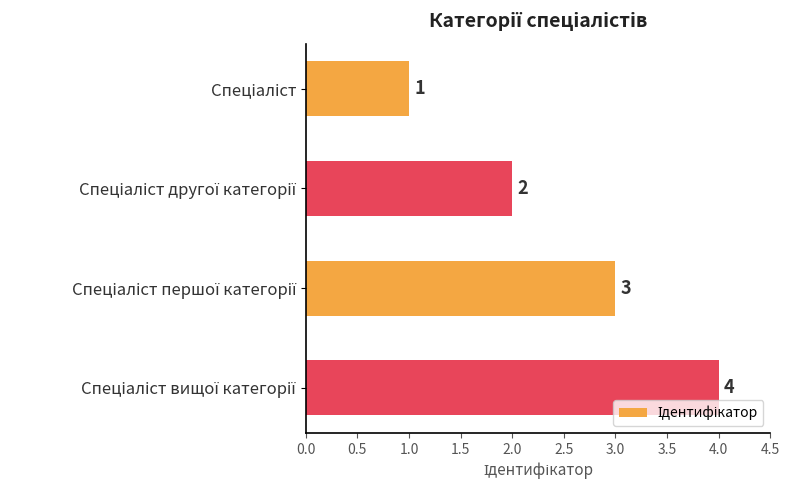

What is the maximum value shown in the chart?

4